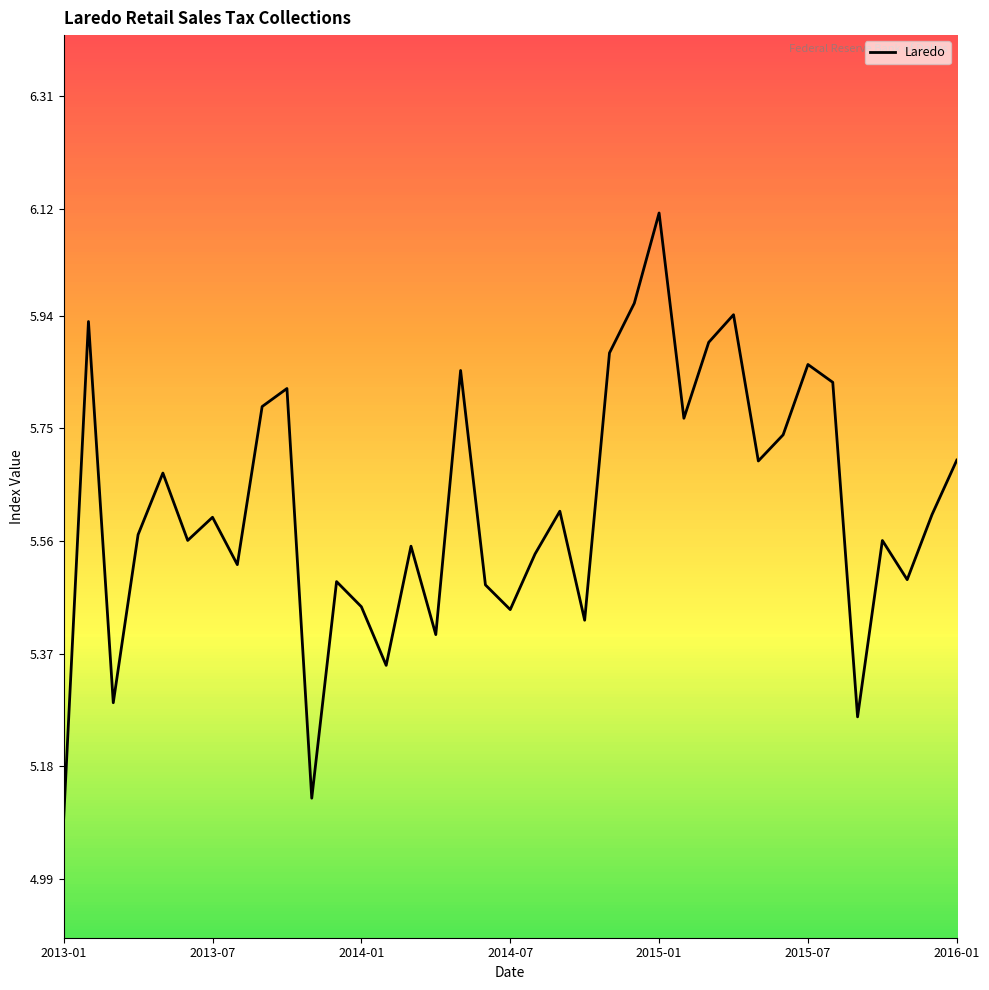

What is the maximum value shown in the chart?

6.1